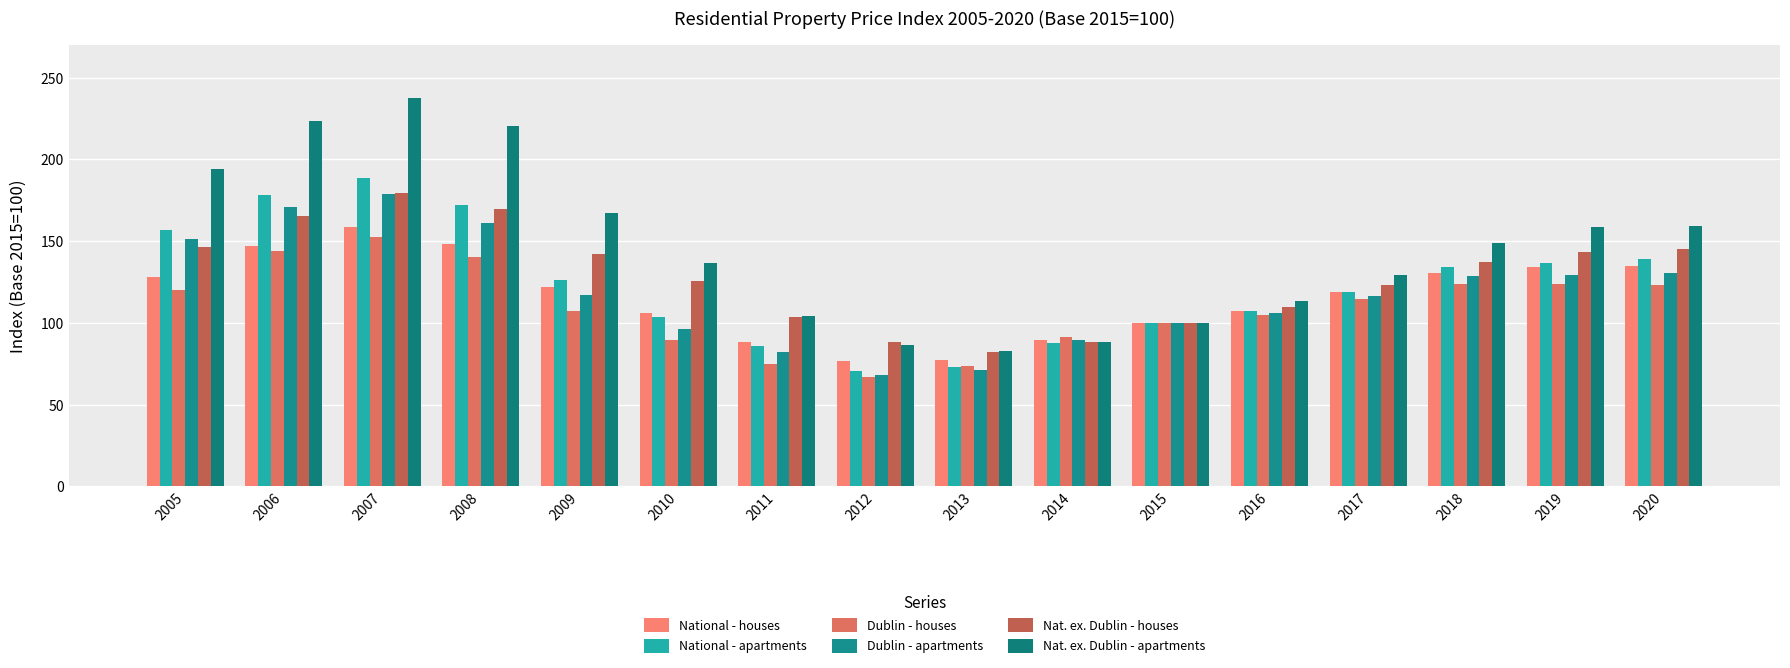

What value does the National - apartments series have at 2017?

118.9